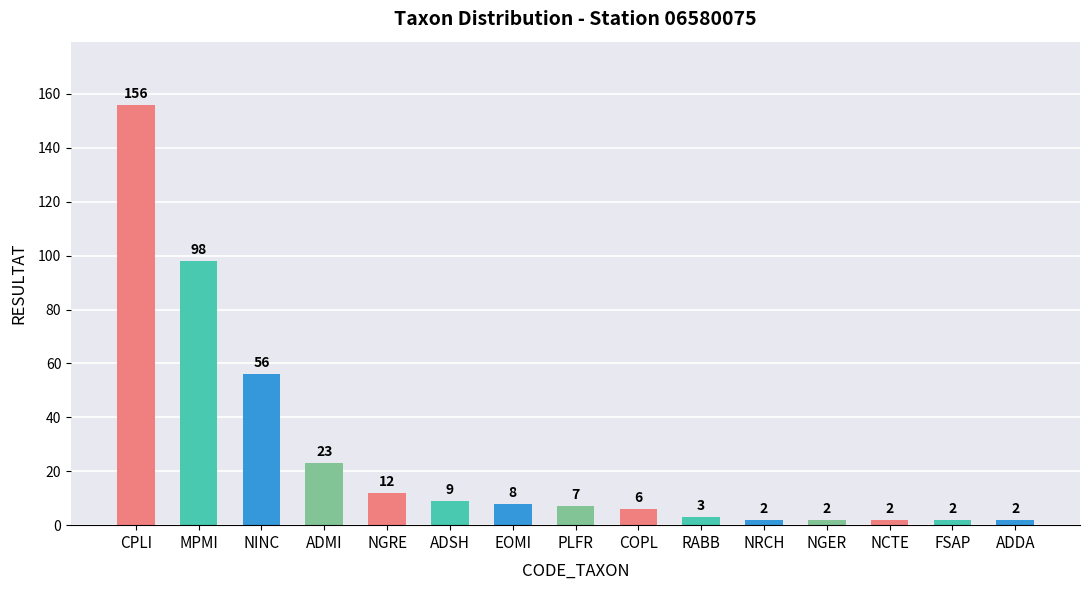

Reading left to right, what are all the values shown in this chart?

156	98	56	23	12	9	8	7	6	3	2	2	2	2	2